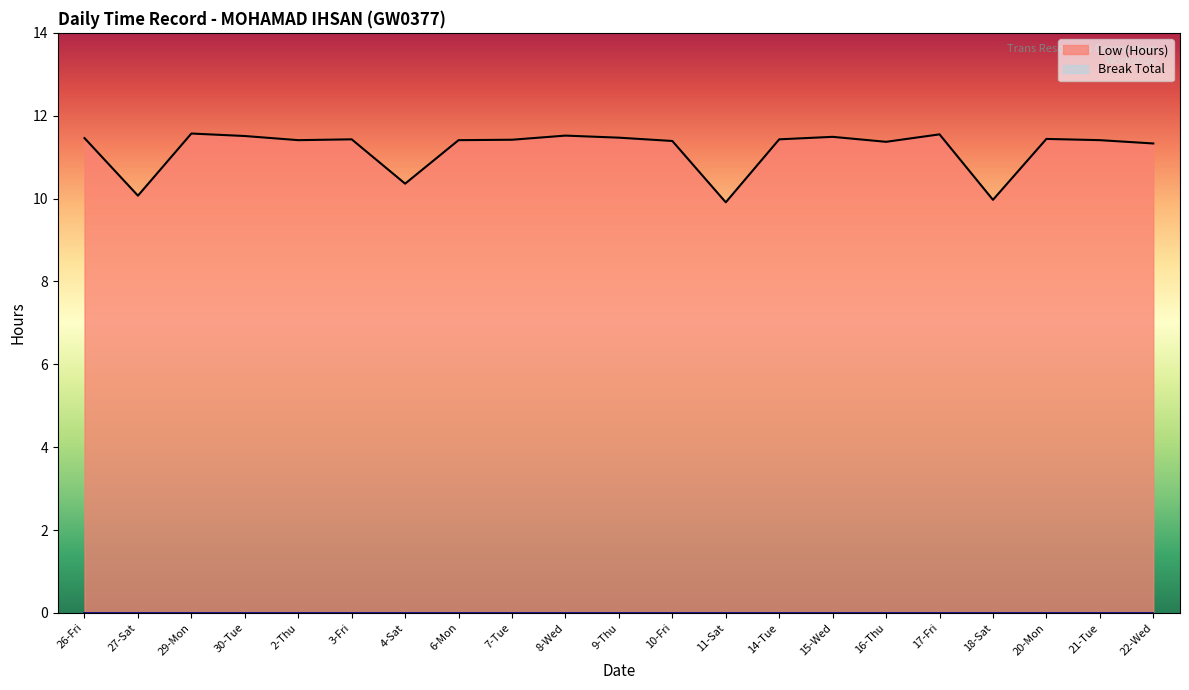

Approximately how many times larger is the value at 15-Wed compared to 11-Sat?

1.2